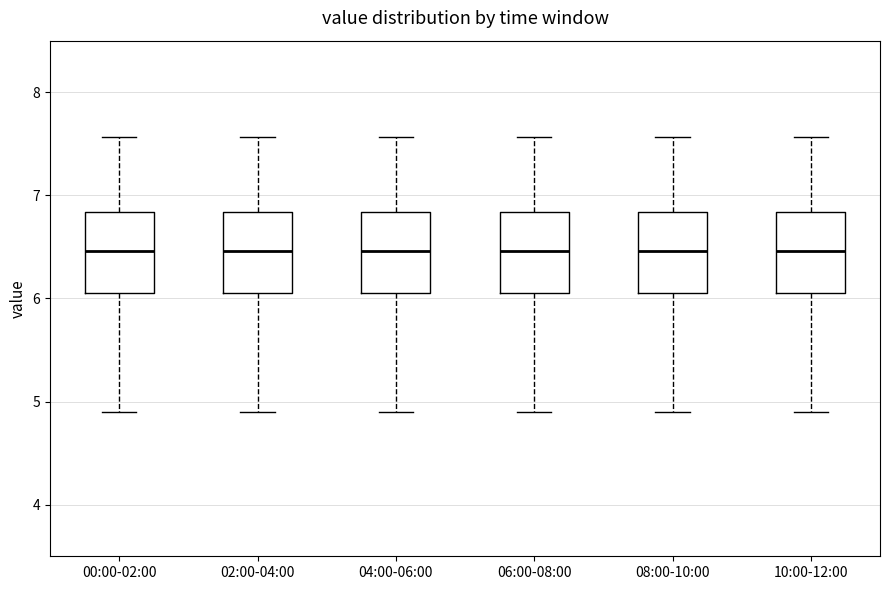

Where does the lower whisker of the box for 04:00-06:00 end on the y-axis? The values are not printed on the chart, so give them approximately, as read against the axis.

4.9